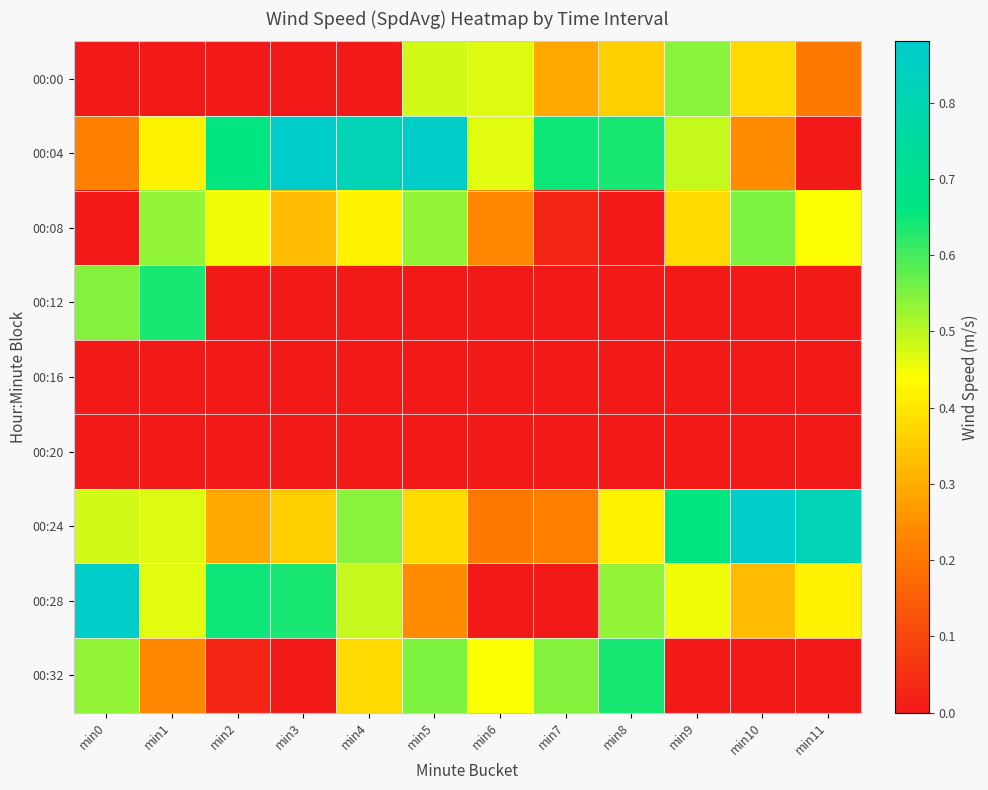

Reading right to left, list all the values displayed in this chart.

00:00: min11=0.2	min10=0.4	min9=0.5	min8=0.4	min7=0.3	min6=0.5	min5=0.5	min4=0.0	min3=0.0	min2=0.0	min1=0.0	min0=0.0
00:04: min11=0.0	min10=0.2	min9=0.5	min8=0.6	min7=0.6	min6=0.5	min5=0.9	min4=0.8	min3=0.9	min2=0.7	min1=0.4	min0=0.2
00:08: min11=0.4	min10=0.6	min9=0.4	min8=0.0	min7=0.0	min6=0.2	min5=0.5	min4=0.4	min3=0.3	min2=0.5	min1=0.5	min0=0.0
00:12: min11=0.0	min10=0.0	min9=0.0	min8=0.0	min7=0.0	min6=0.0	min5=0.0	min4=0.0	min3=0.0	min2=0.0	min1=0.6	min0=0.5
00:16: min11=0.0	min10=0.0	min9=0.0	min8=0.0	min7=0.0	min6=0.0	min5=0.0	min4=0.0	min3=0.0	min2=0.0	min1=0.0	min0=0.0
00:20: min11=0.0	min10=0.0	min9=0.0	min8=0.0	min7=0.0	min6=0.0	min5=0.0	min4=0.0	min3=0.0	min2=0.0	min1=0.0	min0=0.0
00:24: min11=0.8	min10=0.9	min9=0.7	min8=0.4	min7=0.2	min6=0.2	min5=0.4	min4=0.5	min3=0.4	min2=0.3	min1=0.5	min0=0.5
00:28: min11=0.4	min10=0.3	min9=0.5	min8=0.5	min7=0.0	min6=0.0	min5=0.2	min4=0.5	min3=0.6	min2=0.6	min1=0.5	min0=0.9
00:32: min11=0.0	min10=0.0	min9=0.0	min8=0.6	min7=0.5	min6=0.4	min5=0.6	min4=0.4	min3=0.0	min2=0.0	min1=0.2	min0=0.5